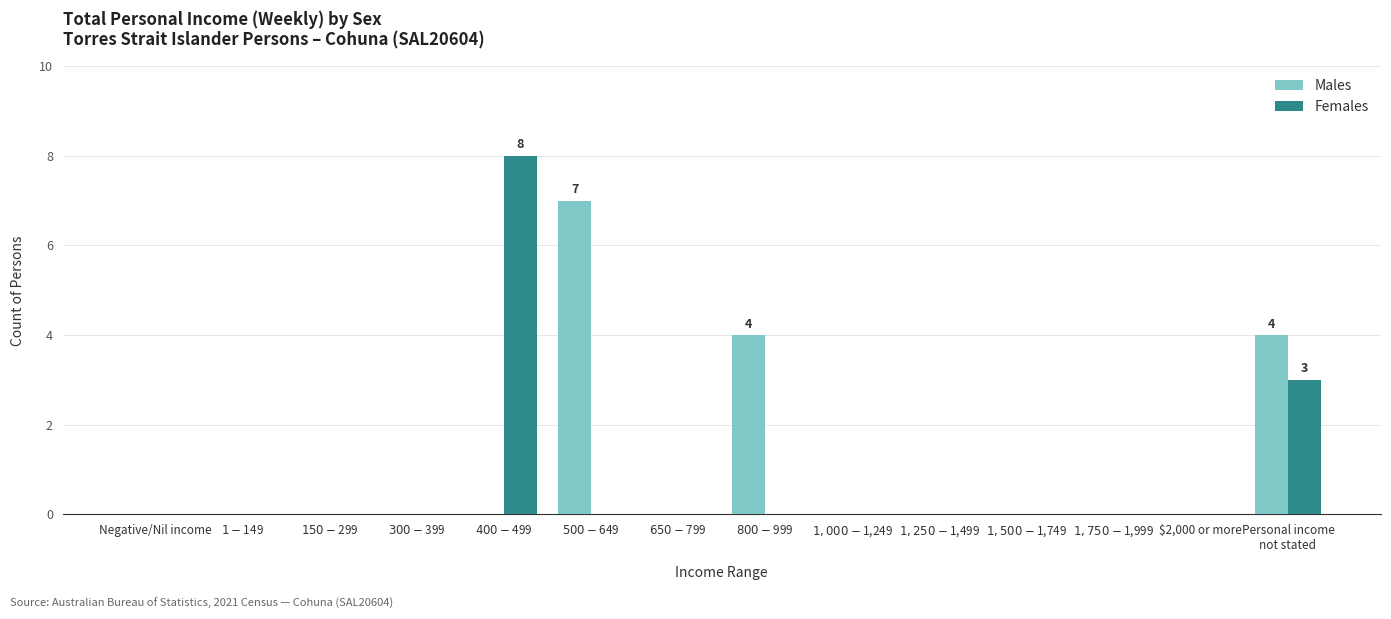

What is the total value across all series at Personal income
not stated?

7